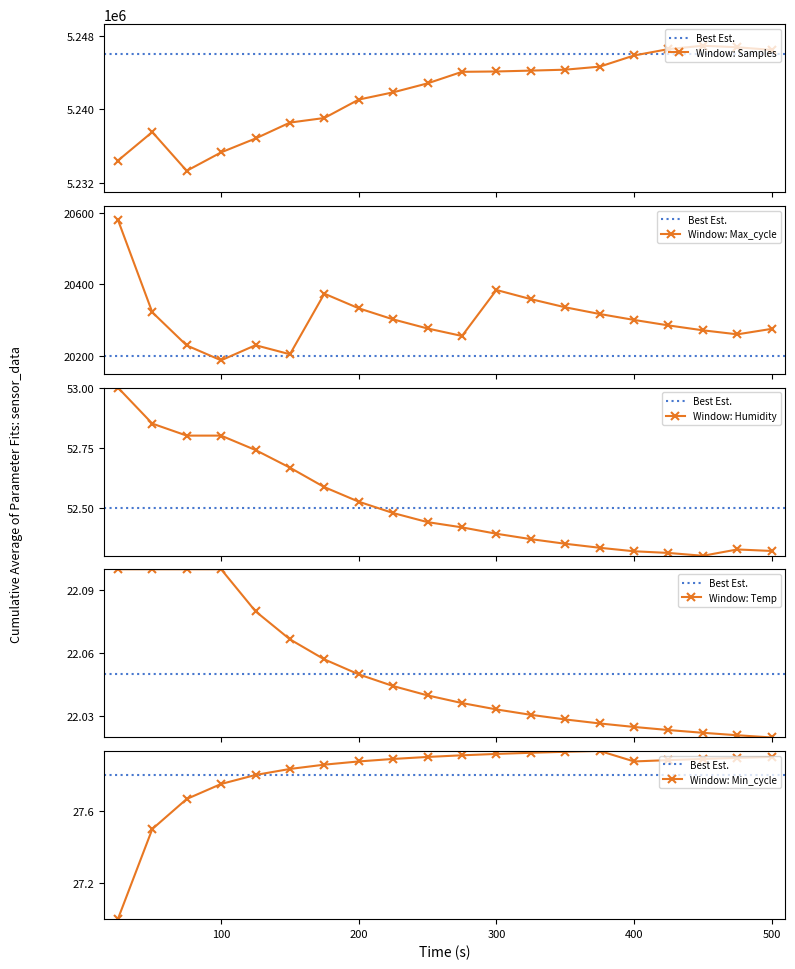

True or false: Max_cycle and Min_cycle cross at least once.

False